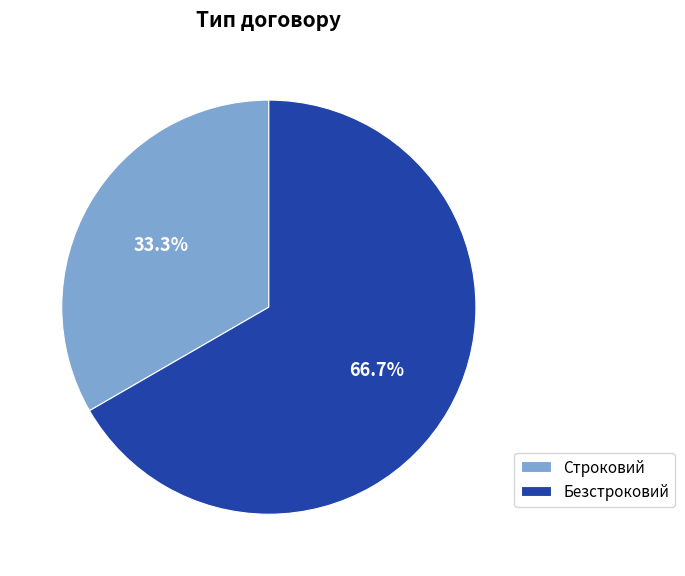

Rank the categories by value from highest to lowest.

Безстроковий, Строковий